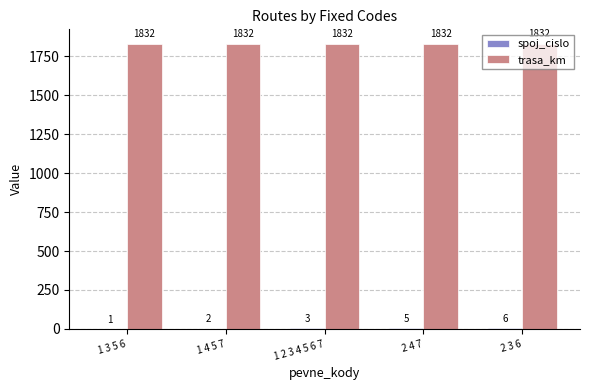

Are the bars horizontal?

No